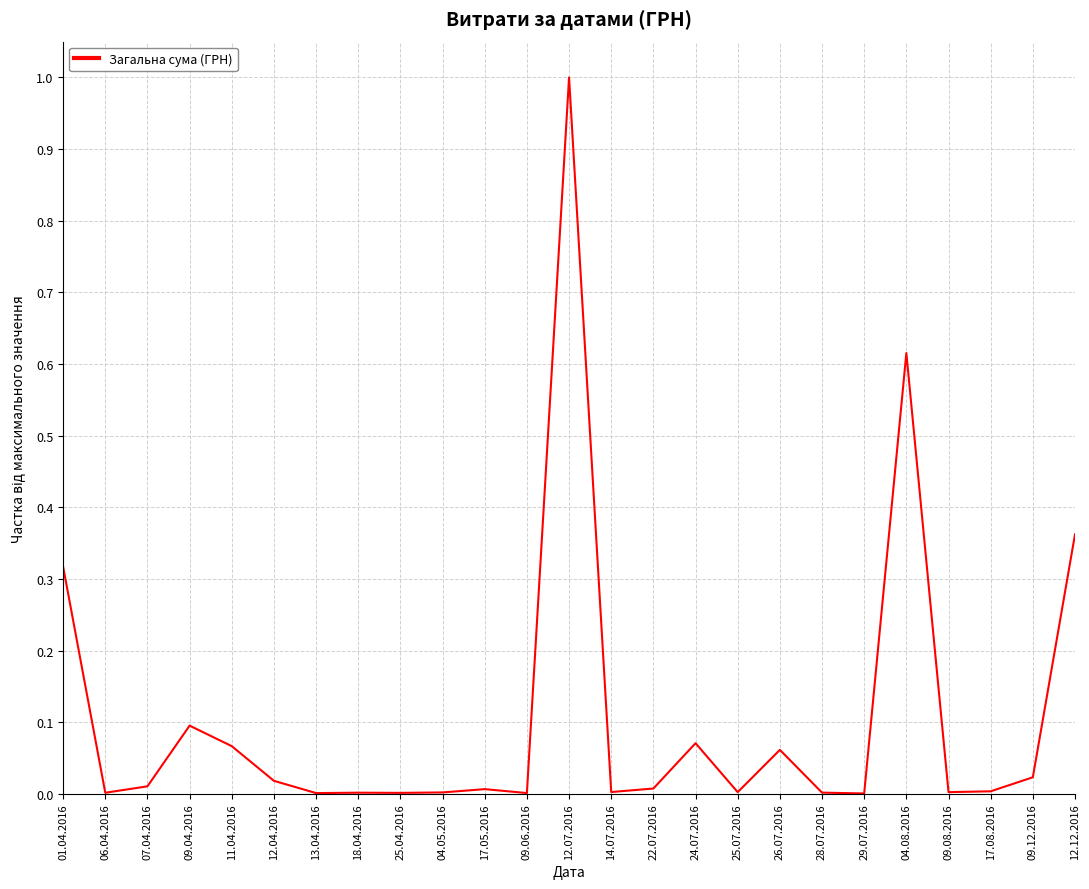

True or false: the data shows 0.0 at 12.04.2016.

True